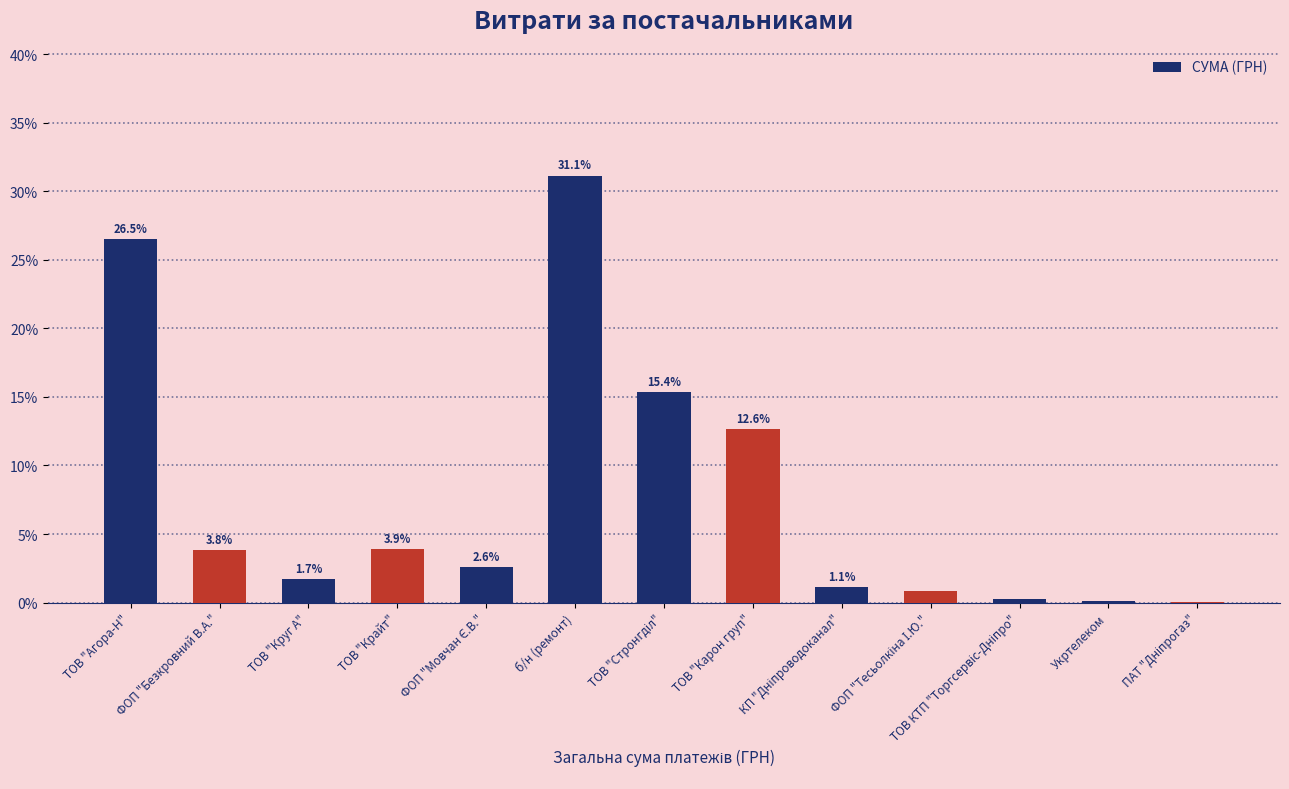

Where does the data first go above 2?

ТОВ "Агора-Н"